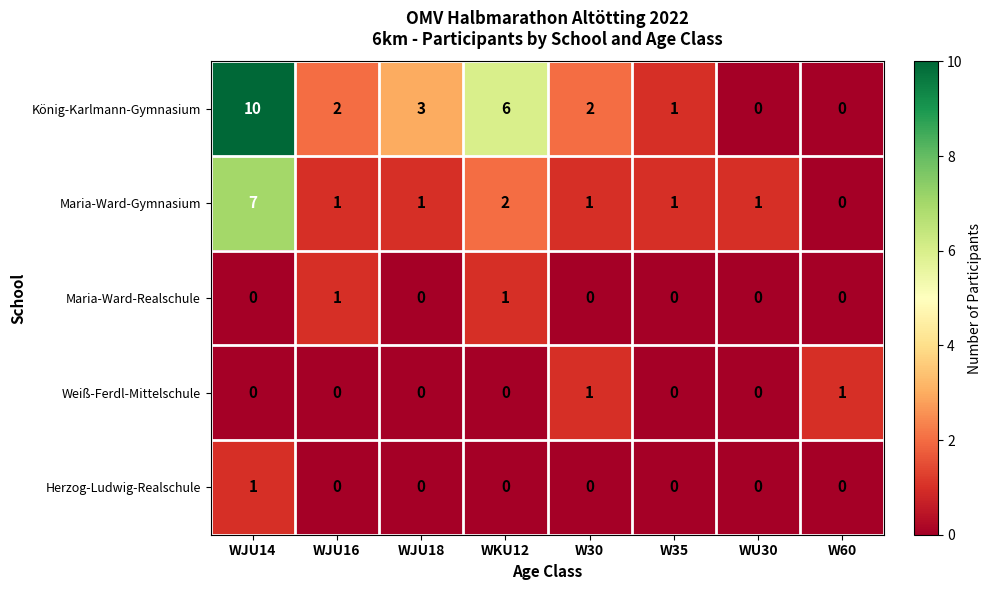

What is the average value of the König-Karlmann-Gymnasium series?

3